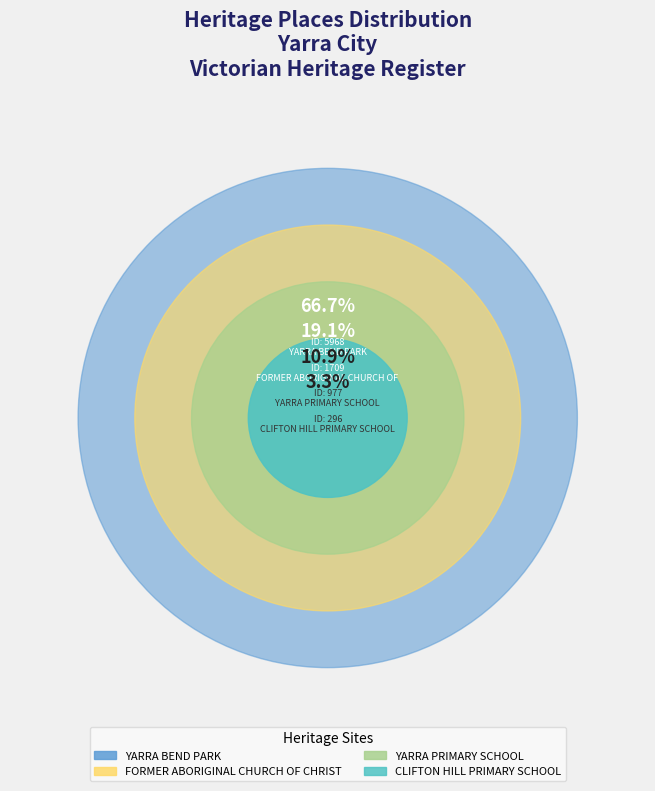

Is it true that CLIFTON HILL PRIMARY SCHOOL is 3% of the pie?

True